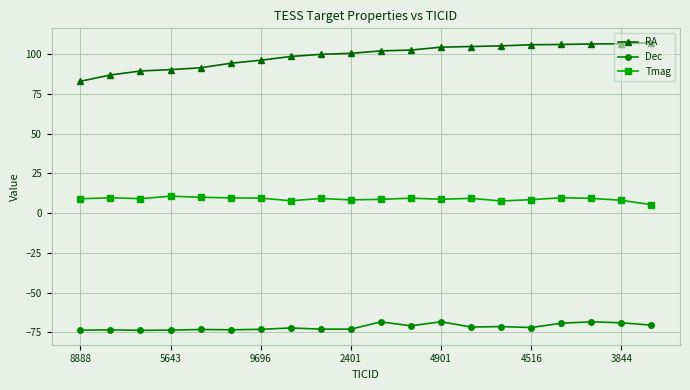

Rank the series by their maximum value, from highest to lowest.

RA, Tmag, Dec